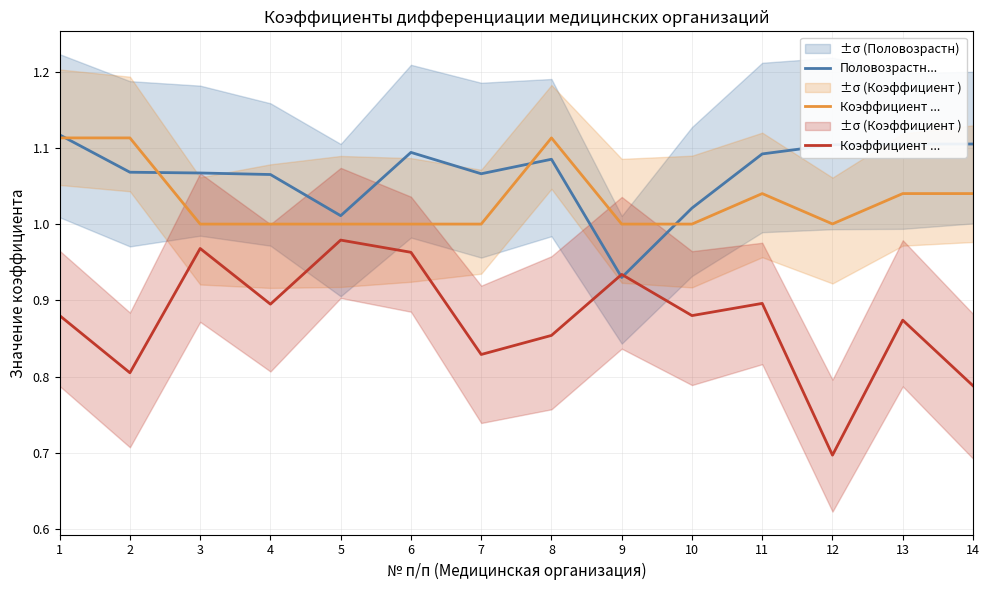

Where does the Половозрастн... series first go above 1?

1